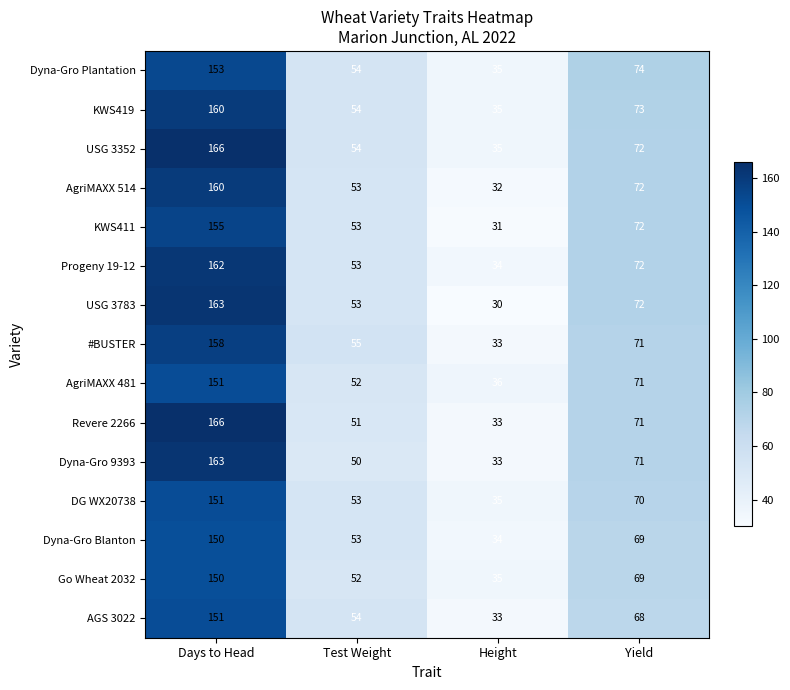

What is the difference between the second highest and second lowest values in the Dyna-Gro Plantation series?

20